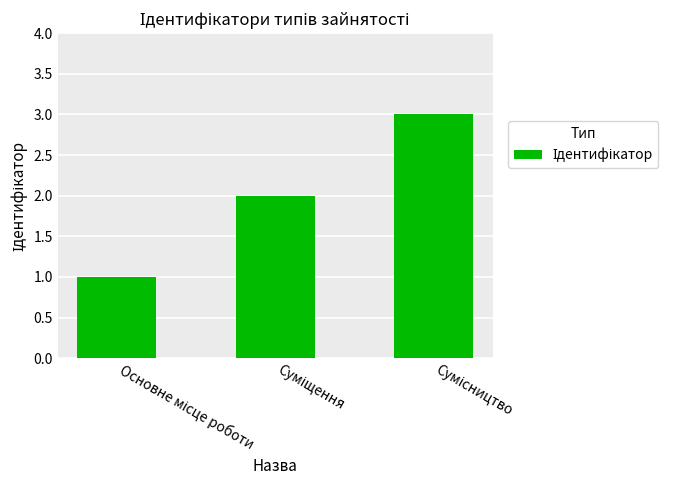

How many series are shown in this chart?

1